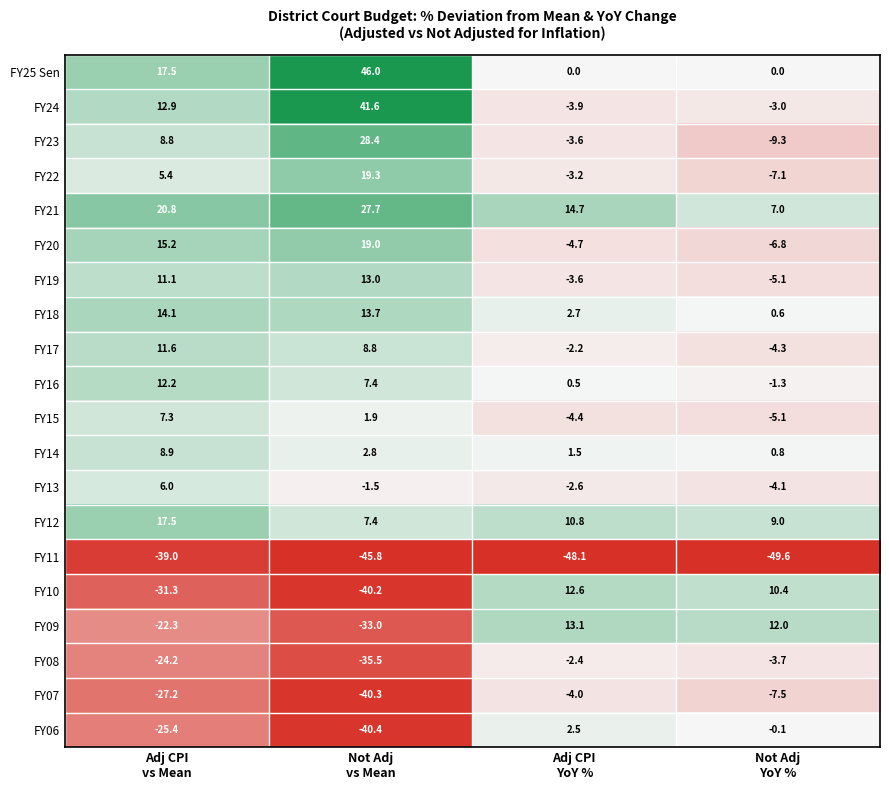

What is the minimum value shown in the chart?

-49.6